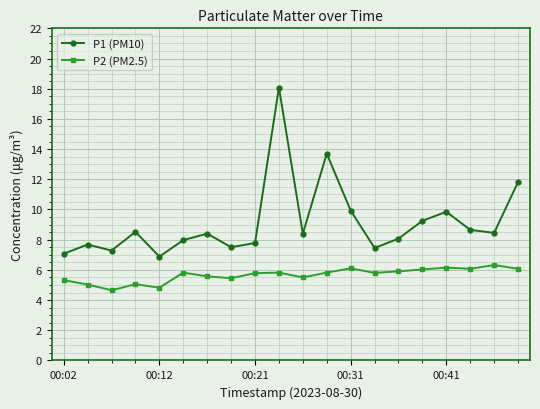

How many data points does each series have?

20